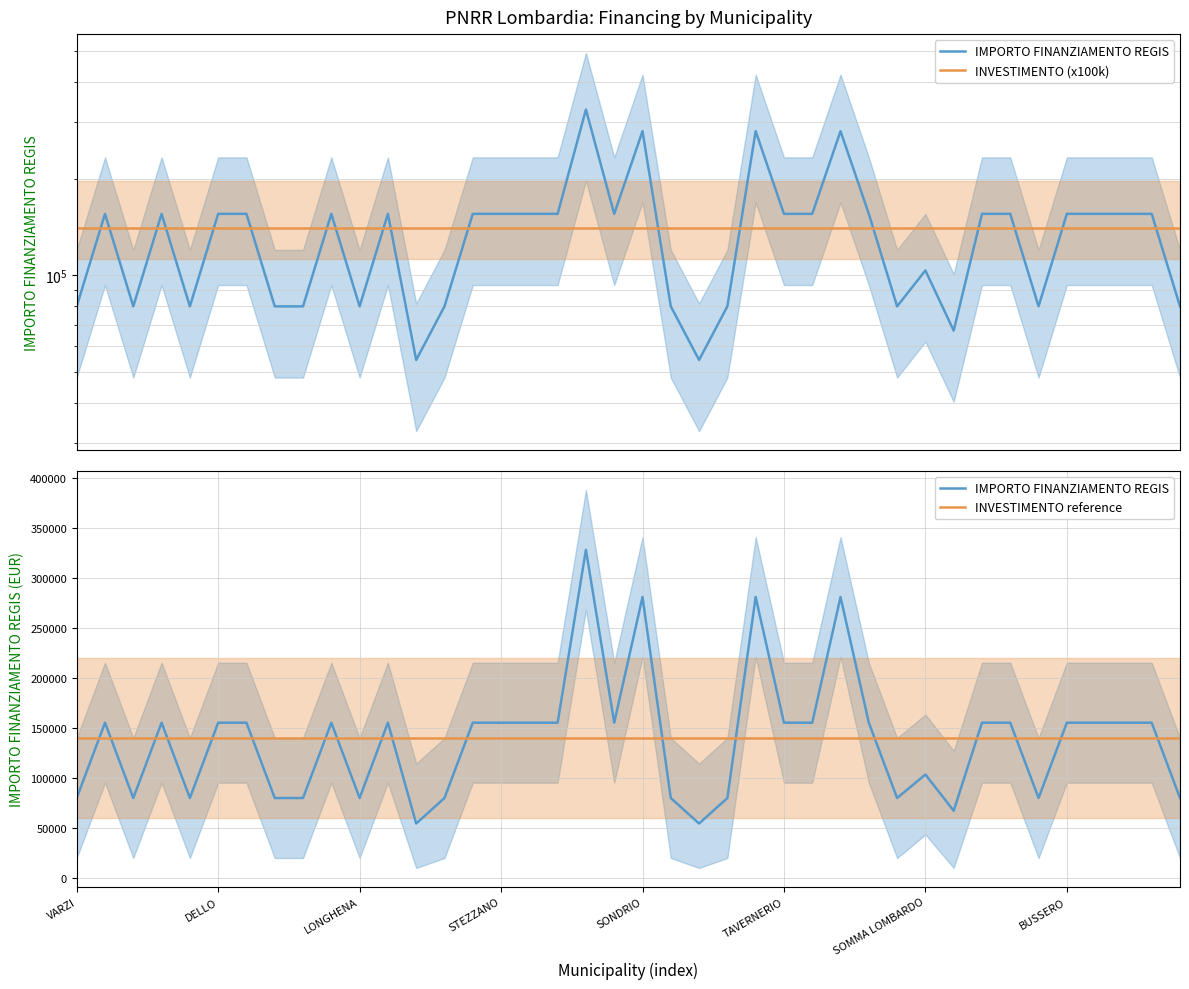

Between SONDRIO and 30, which series saw the biggest shift?

IMPORTO FINANZIAMENTO REGIS